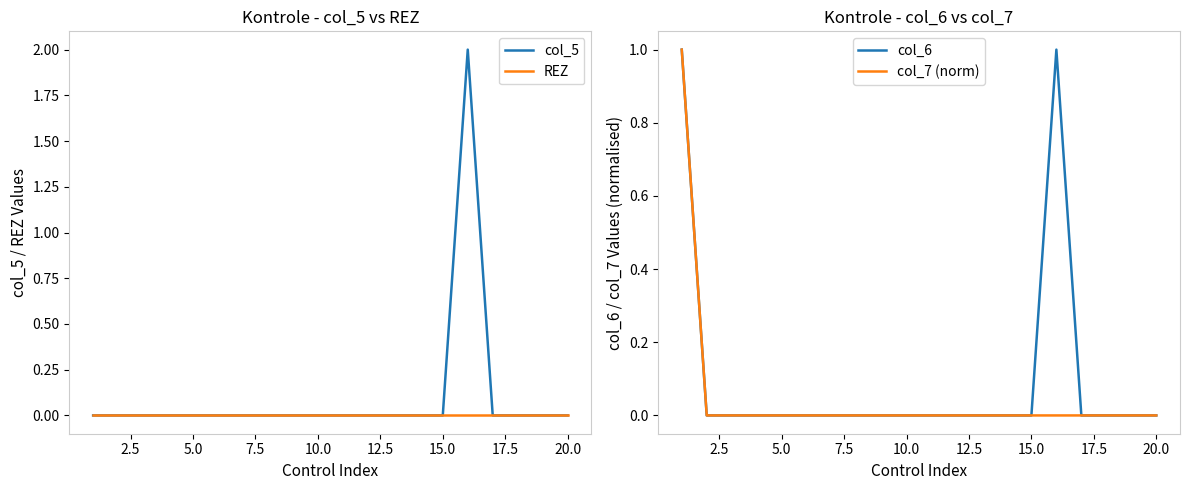

Is it true that col_5 equals -1 at 20.0?

False